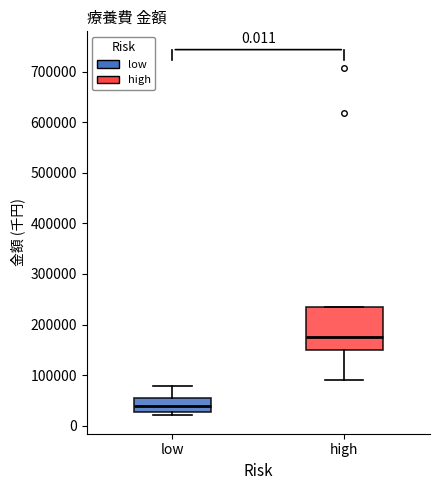

Comparing the boxes themselves (not the whiskers), which one is the tallest?

high